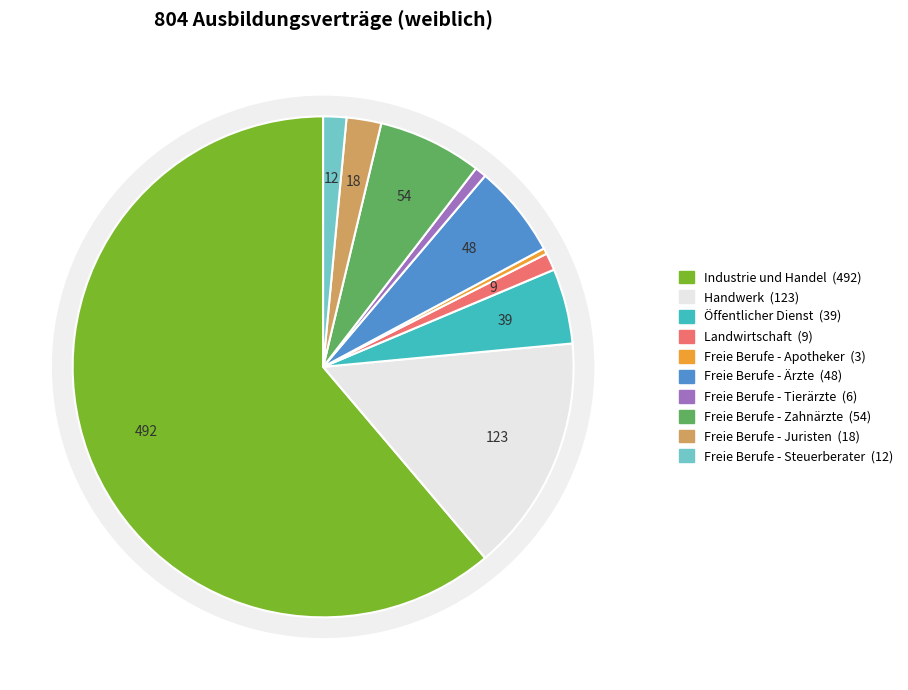

What percentage is the Industrie und Handel slice, to the nearest percent?

61%